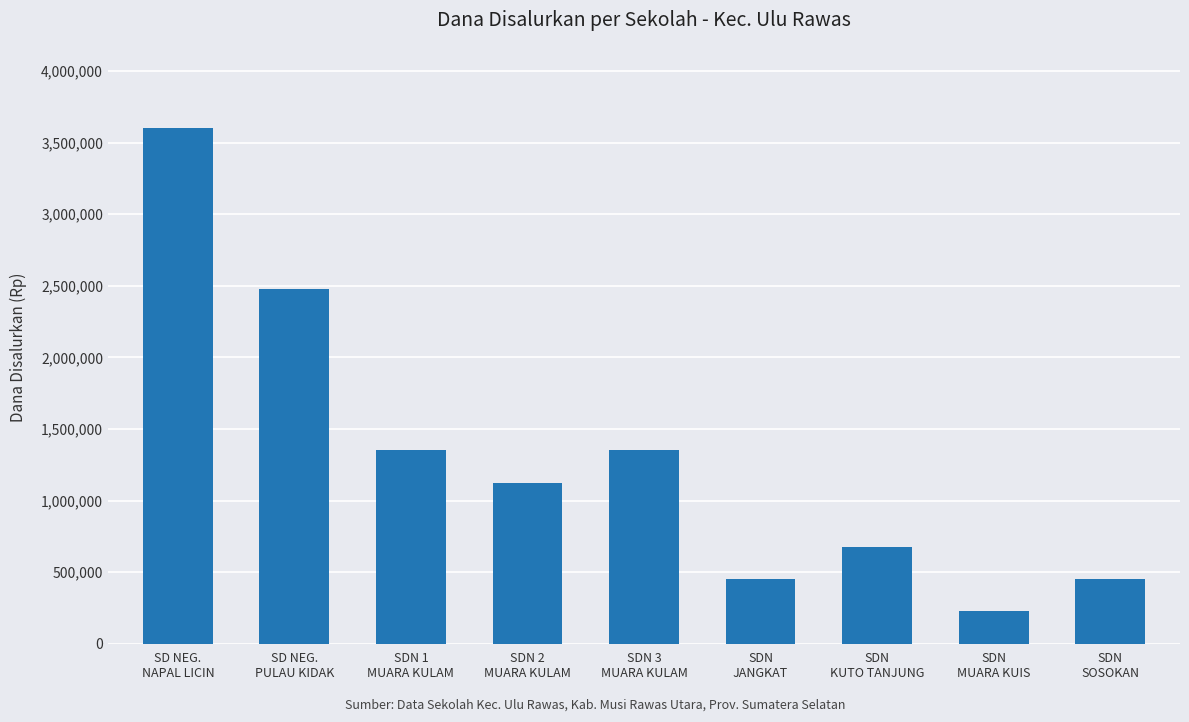

True or false: the data shows 1350000 at SDN 1
MUARA KULAM.

True